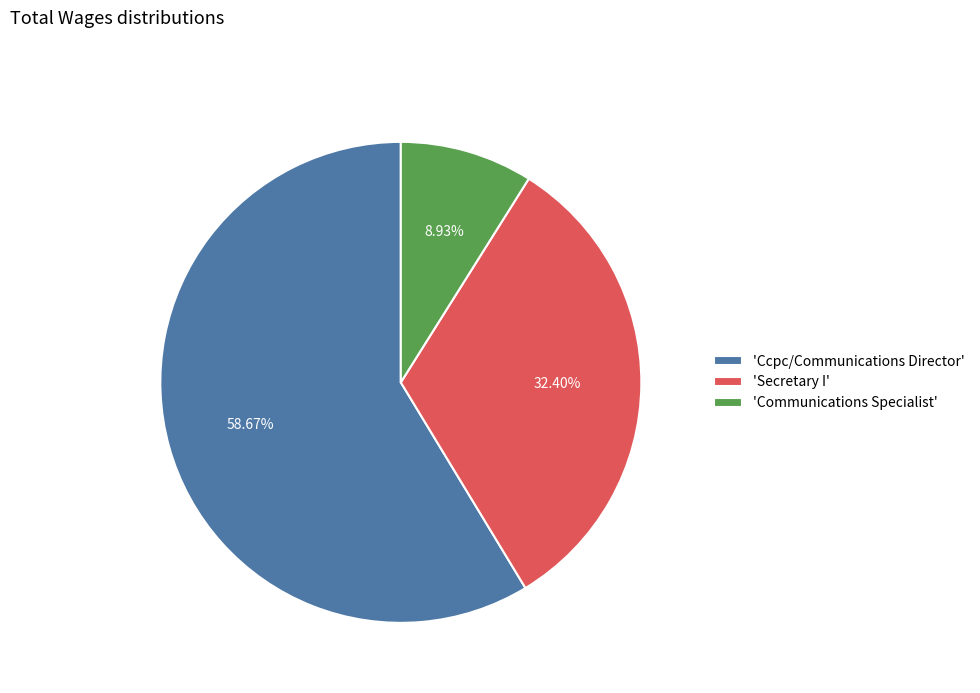

Which has a higher value, 'Ccpc/Communications Director' or 'Secretary I'?

'Ccpc/Communications Director'